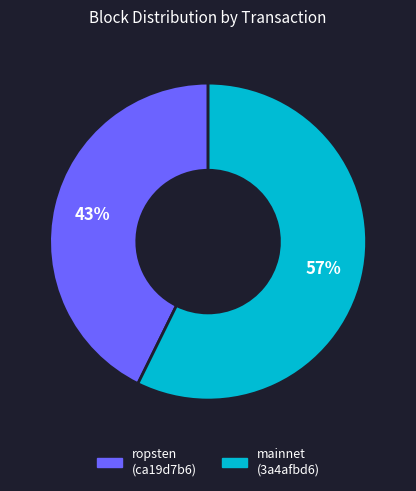

Does any single category account for the majority?

Yes